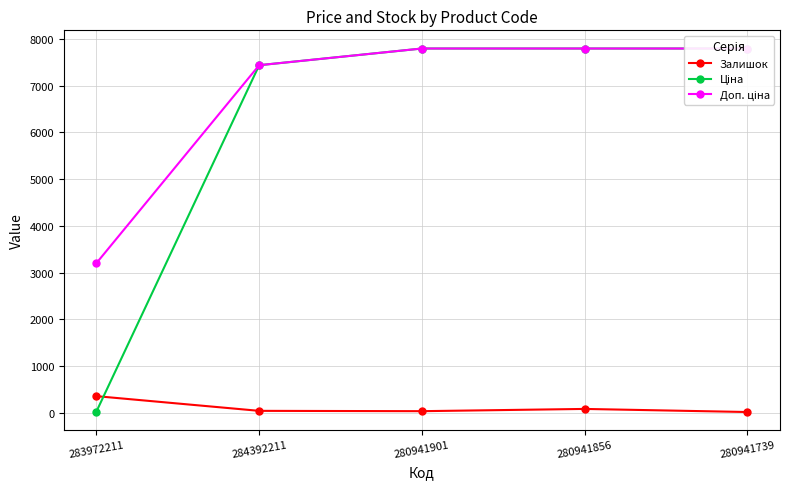

Reading left to right, transcribe all the data shown in this chart.

Залишок: 360.0	46.0	39.0	87.0	21.0
Ціна: 32.0	7436.2	7792.9	7792.9	7792.9
Доп. ціна: 3205.0	7436.2	7792.9	7792.9	7792.9